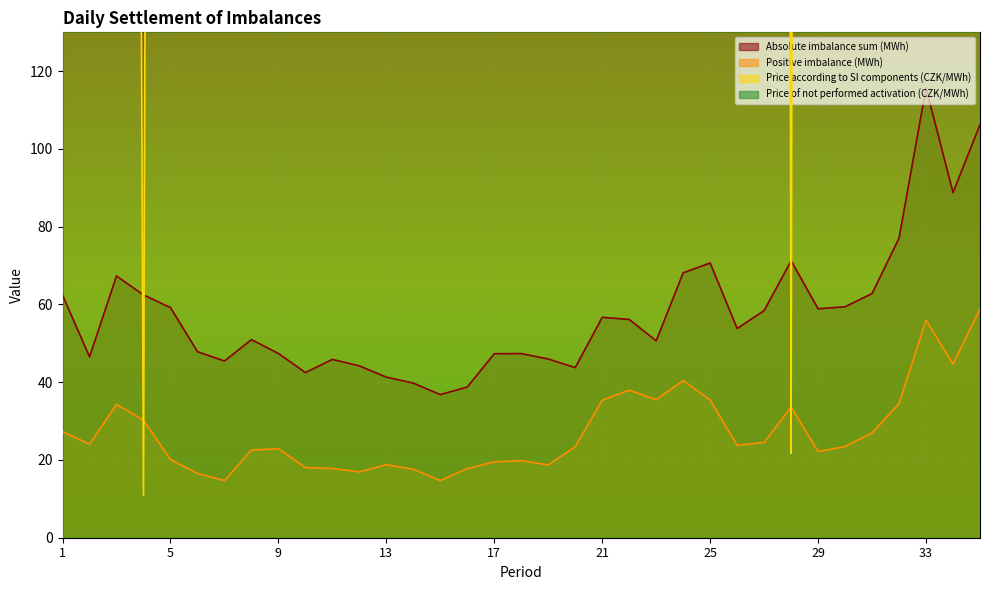

What is the maximum value for Positive imbalance (MWh)?

58.9